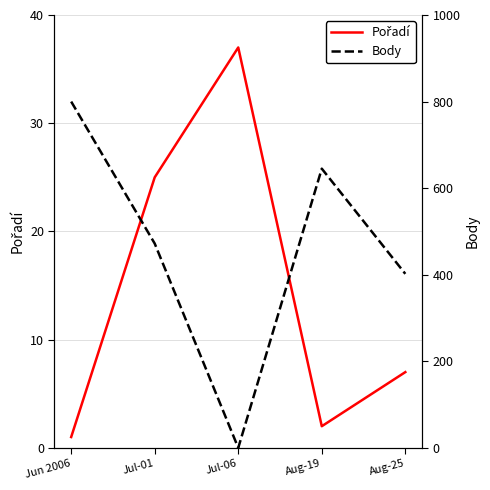

How many data points in Body are above 472?

2